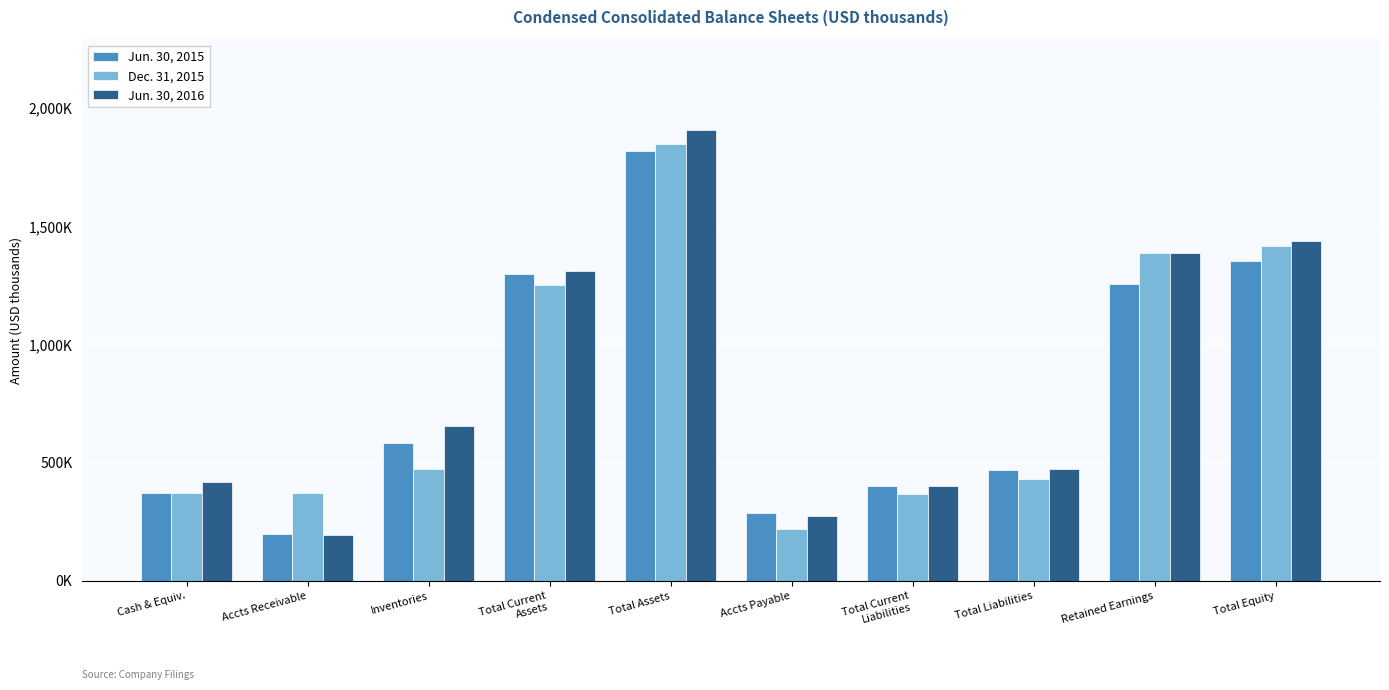

What is the difference between the highest and lowest values at Accts Receivable?

179599